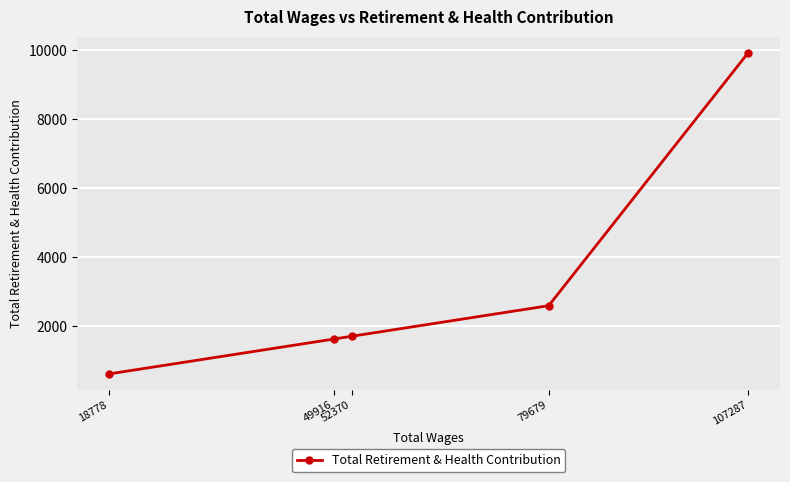

What is the change in value from 107287 to 18778?

-9314